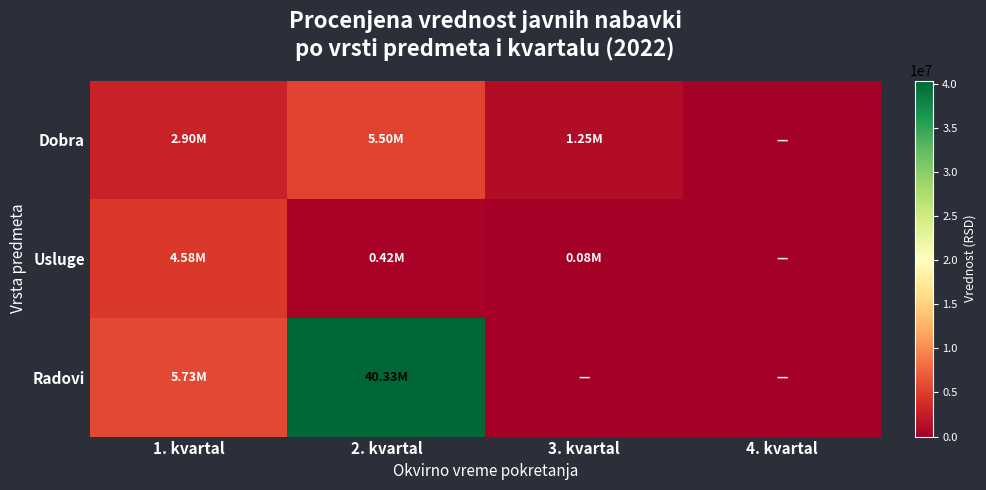

Which series has the largest total across all categories?

Radovi